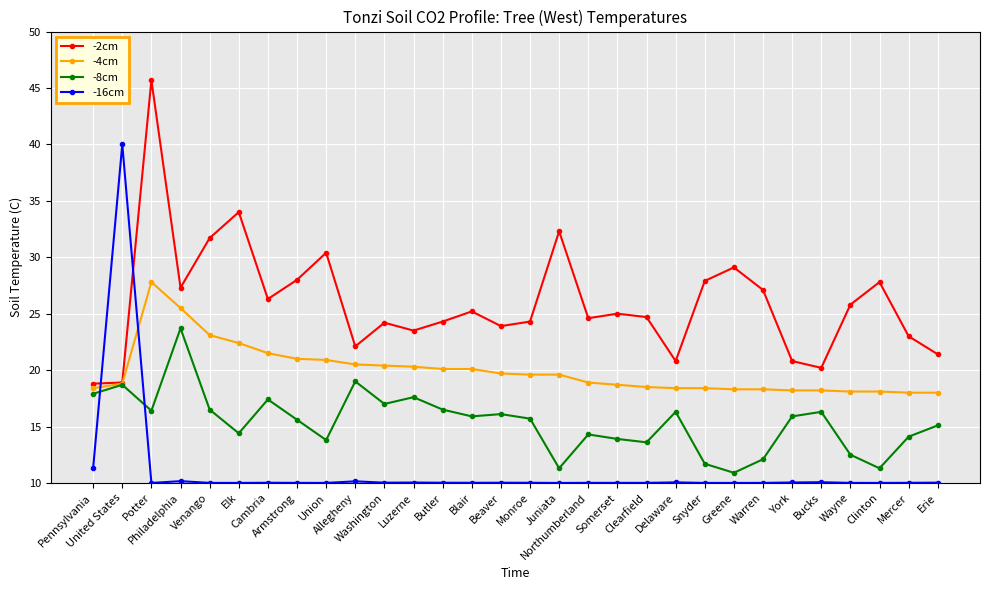

At which label is -8cm closest to 17?

Washington